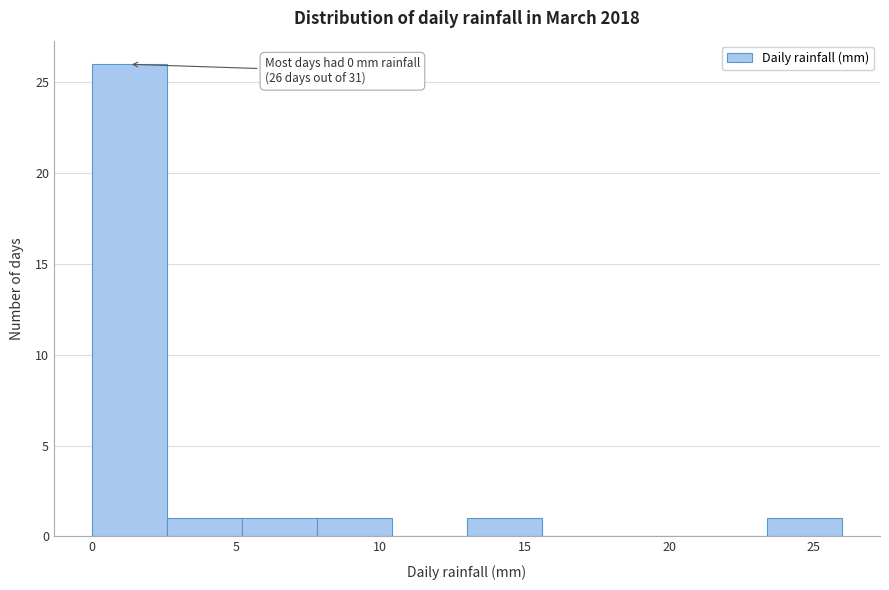

Which range on the x-axis has the tallest bar?

0.0 to 2.6